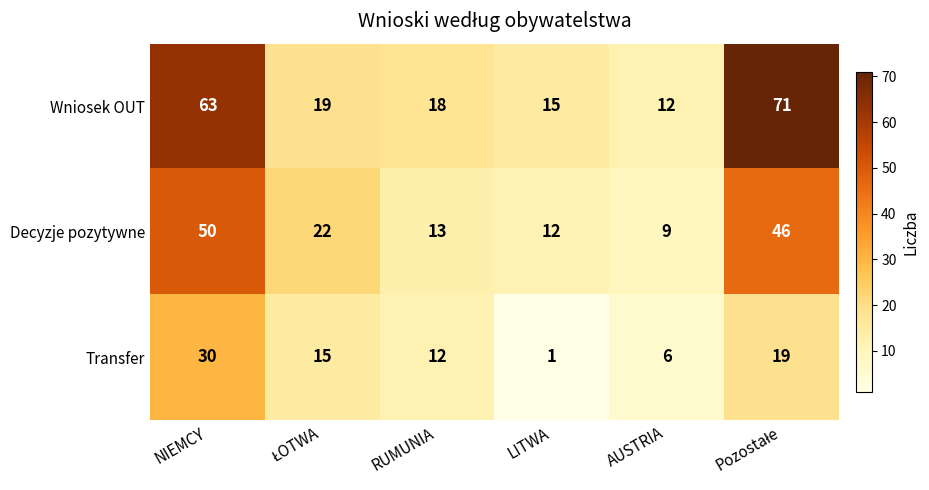

Reading left to right, extract all data points from this chart.

Wniosek OUT: 63	19	18	15	12	71
Decyzje pozytywne: 50	22	13	12	9	46
Transfer: 30	15	12	1	6	19